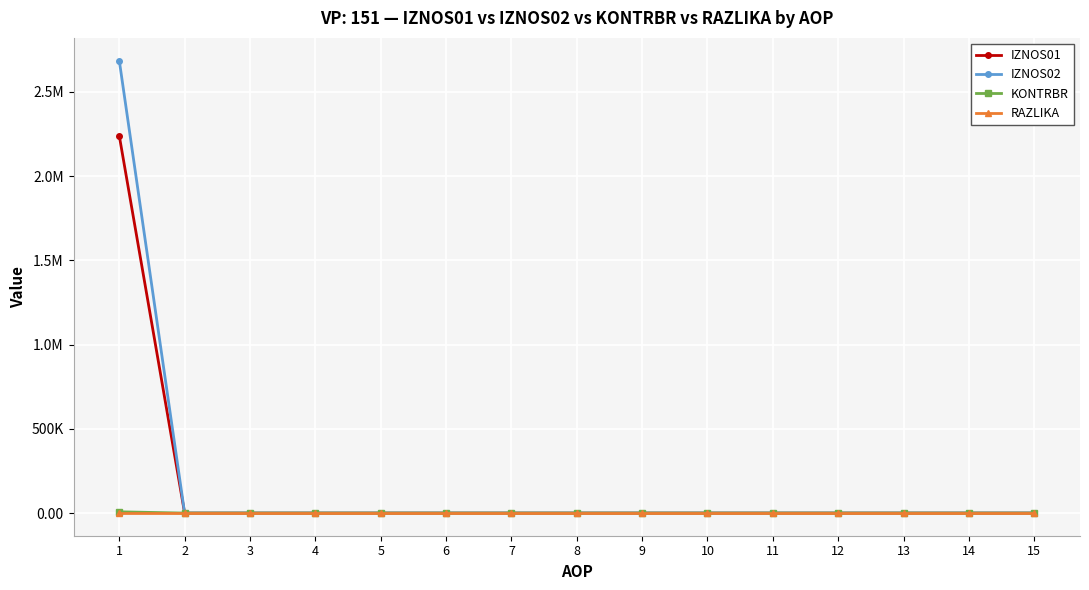

What is the difference between the maximum and minimum values in the IZNOS01 series?

2239145.4